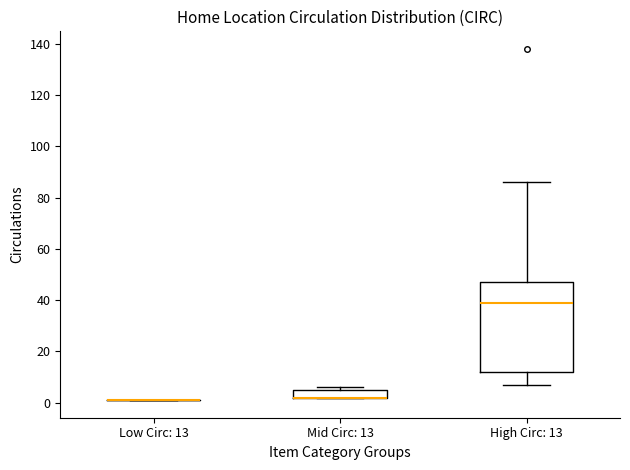

Reading left to right, read every box against the y-axis: the position of its median line, the range the box covers, and the ends of its whiskers. The values are not printed on the chart, so give them approximately, as read against the axis.

Low Circ: 13: box collapsed to a line at 2, whiskers 2 to 2
Mid Circ: 13: median 2 (drawn on the box's lower edge), box 2 to 6, whiskers 2 to 6 (just above the box's upper edge)
High Circ: 13: median 40, box 12 to 48, whiskers 8 to 86